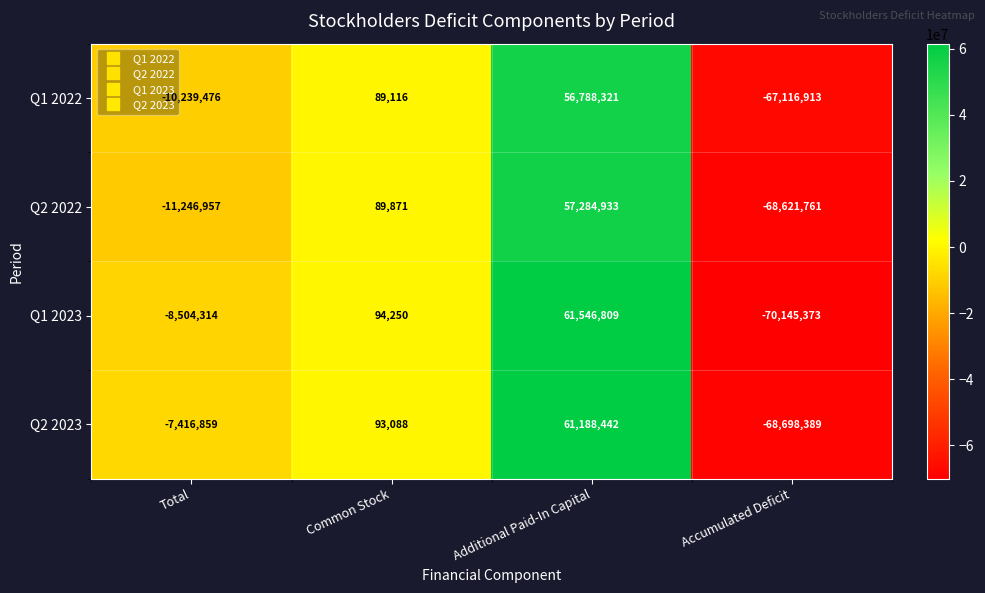

What is the maximum value shown in the chart?

61546809